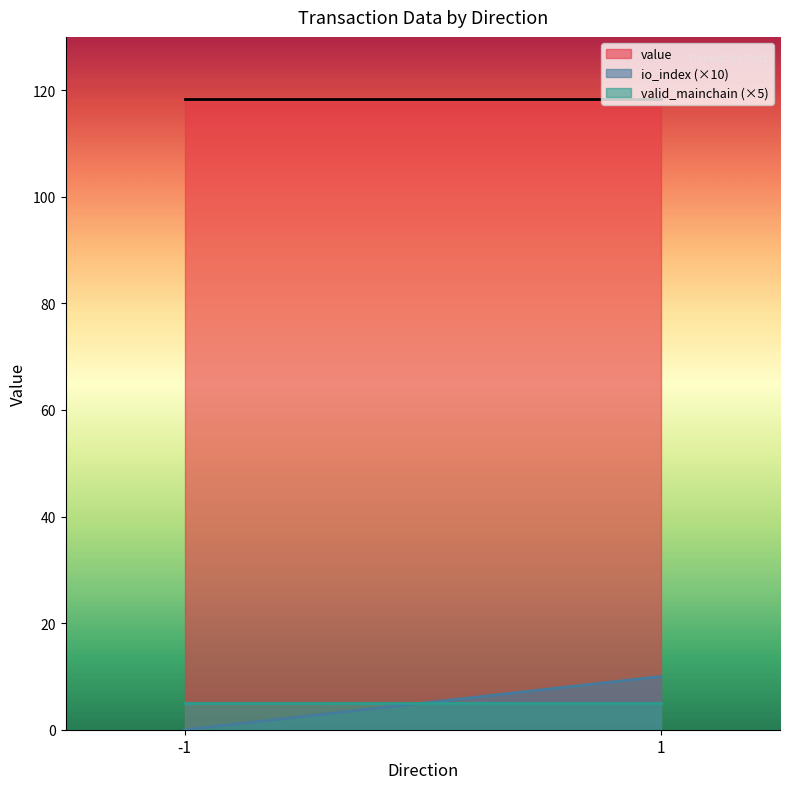

What is the difference between the value values at 1 and -1?

0.0